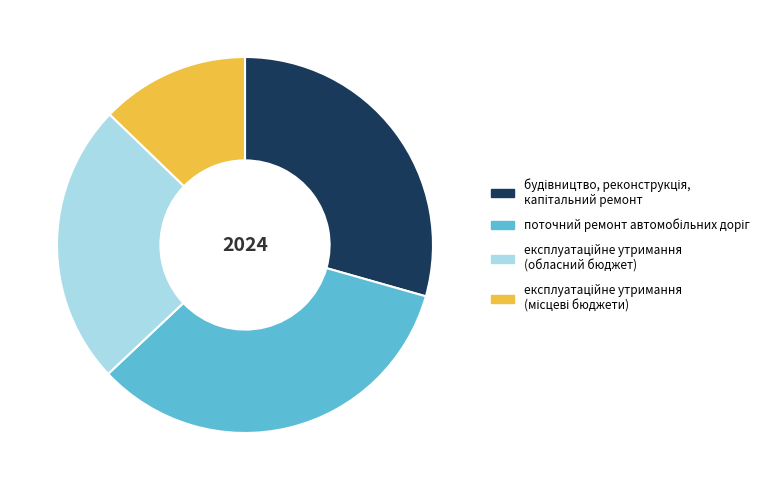

Count the number of slices in the pie.

4